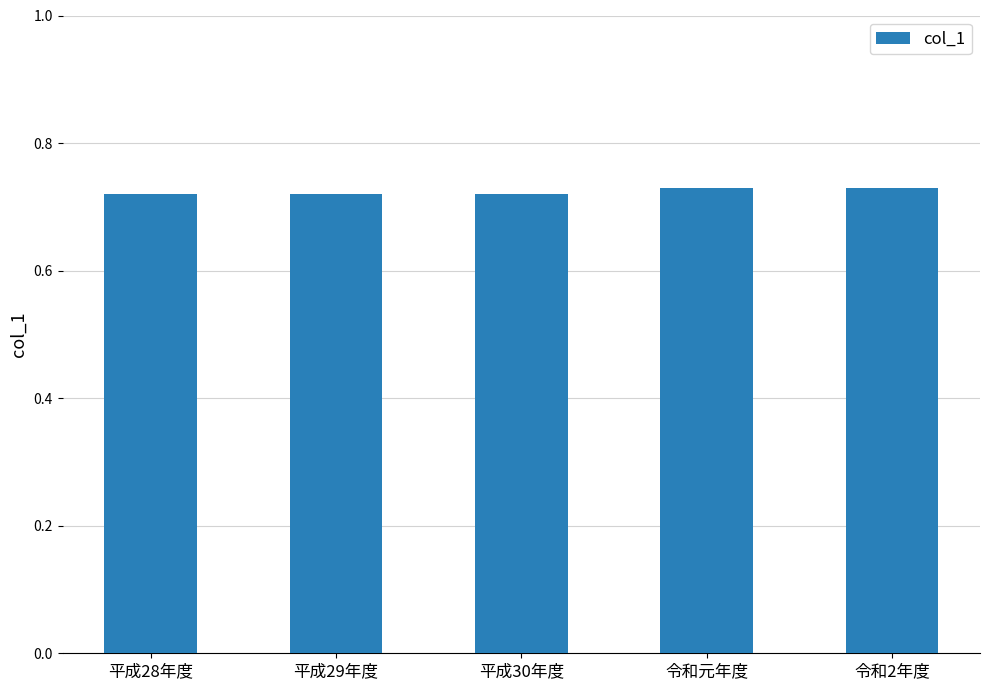

The chart shows a value of 1.3 at 令和元年度. True or false?

False